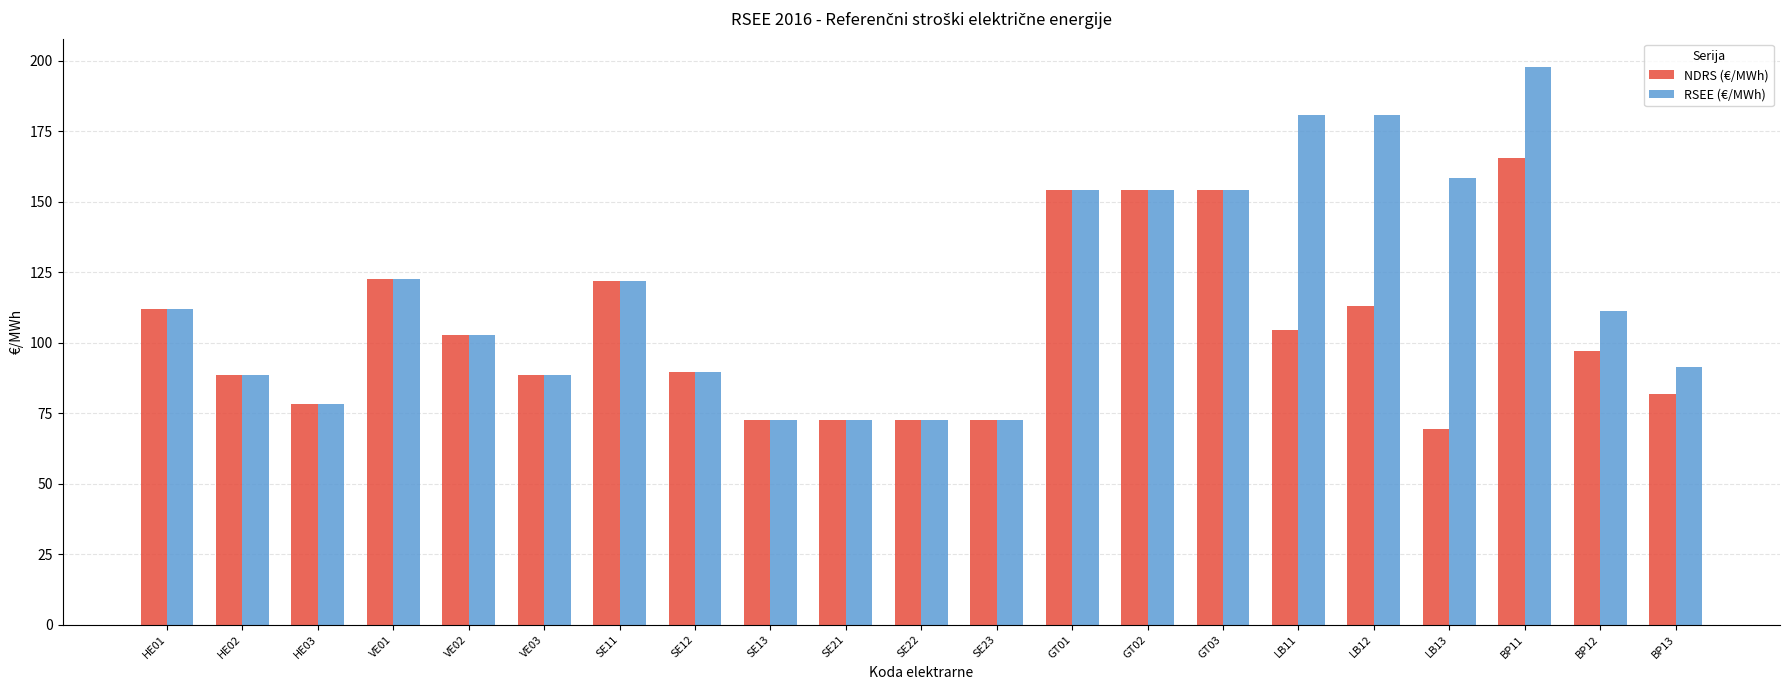

Which category has the lowest value in the NDRS (€/MWh) series?

LB13